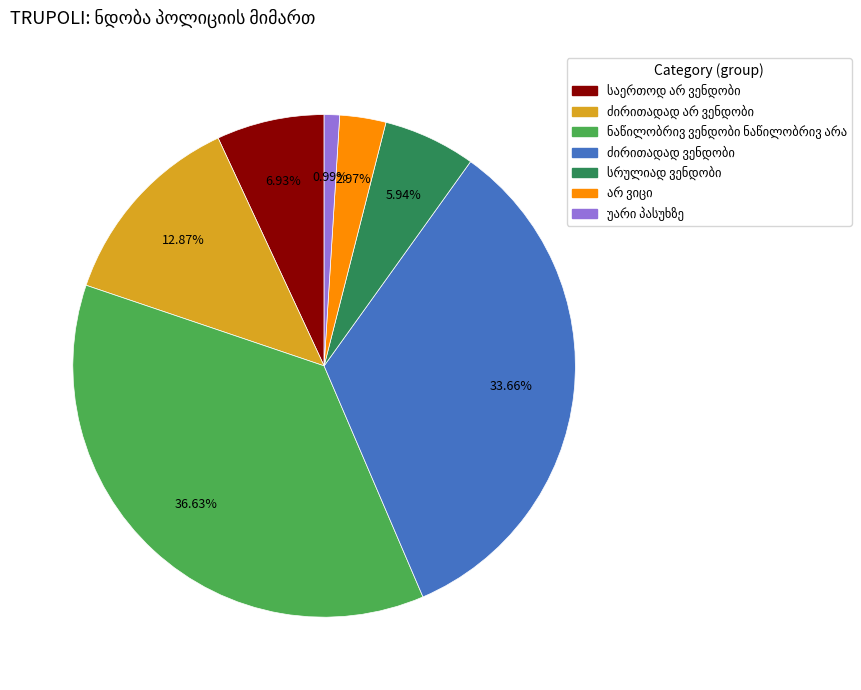

How many segments does this pie chart have?

7